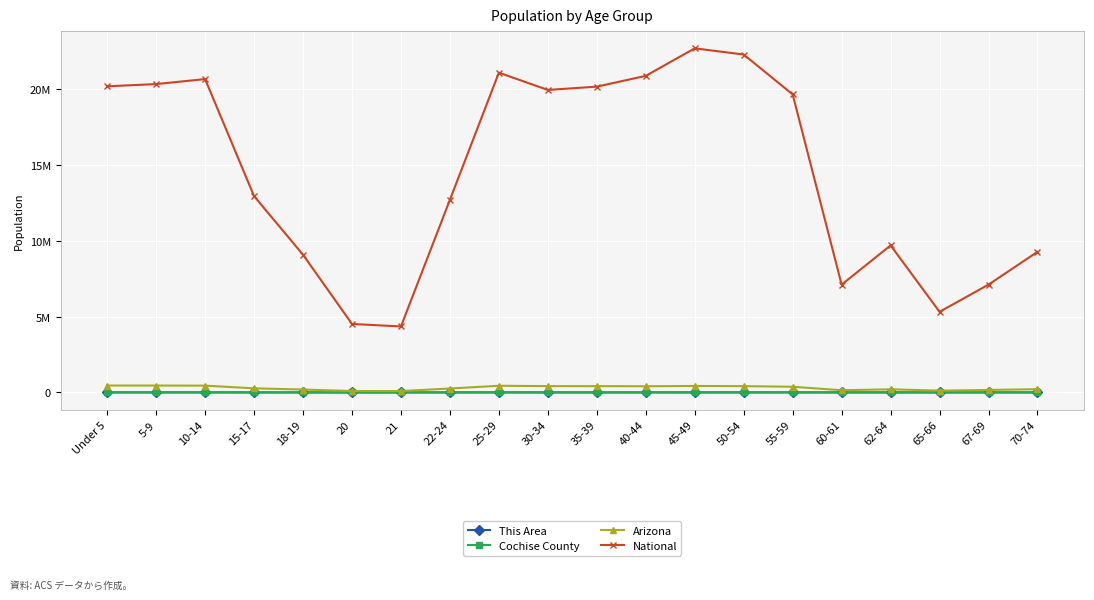

What are all the series names shown in the legend?

This Area, Cochise County, Arizona, National